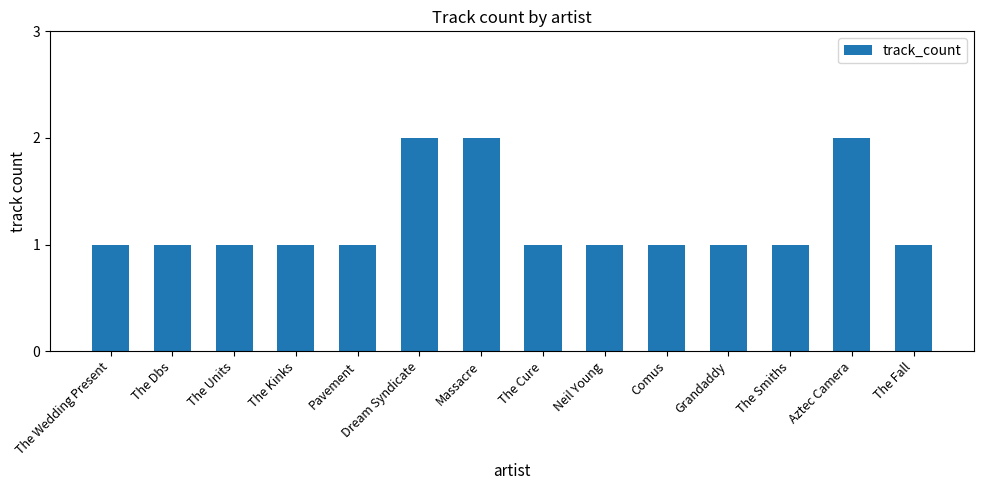

What is the label of the 8th bar from the left?

The Cure